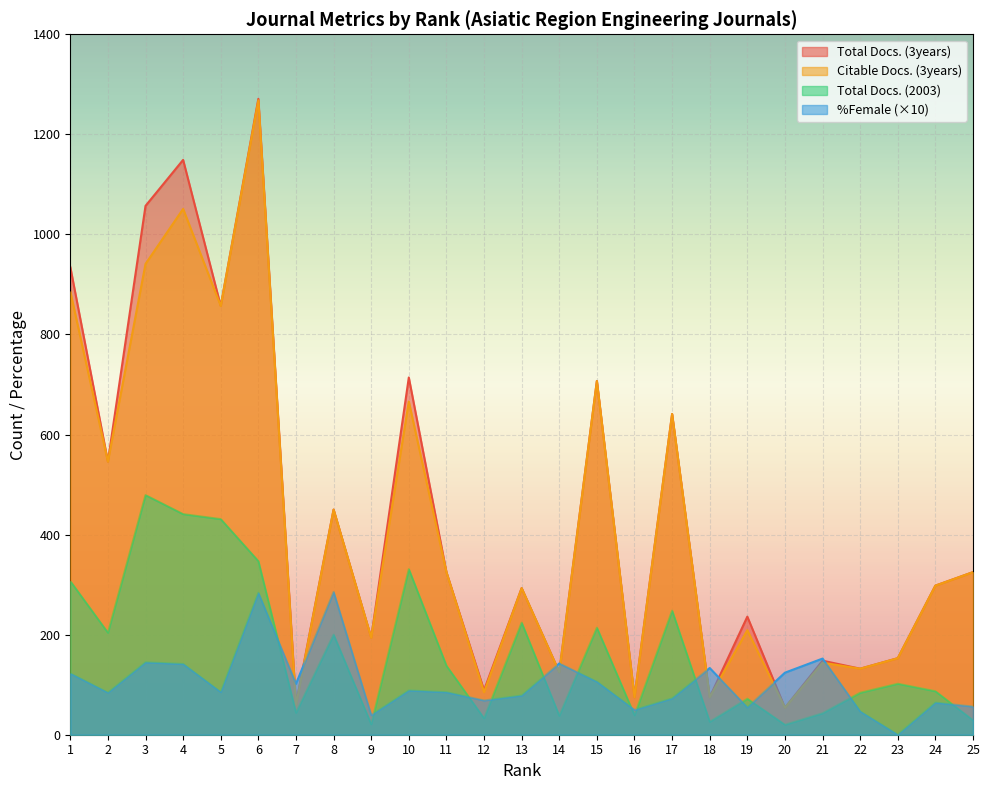

True or false: Citable Docs. (3years) has a value of 1062.8 at 15.

False